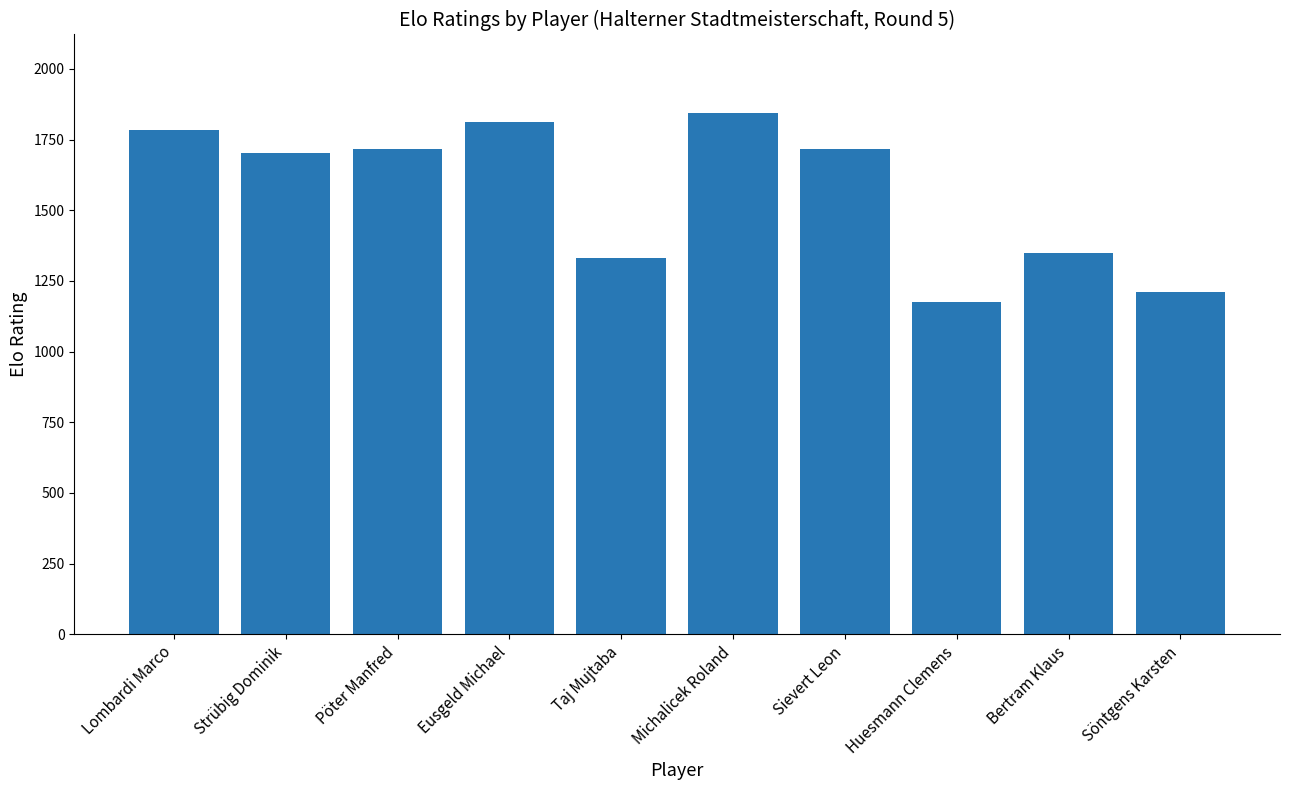

How many values are below 1718?

5